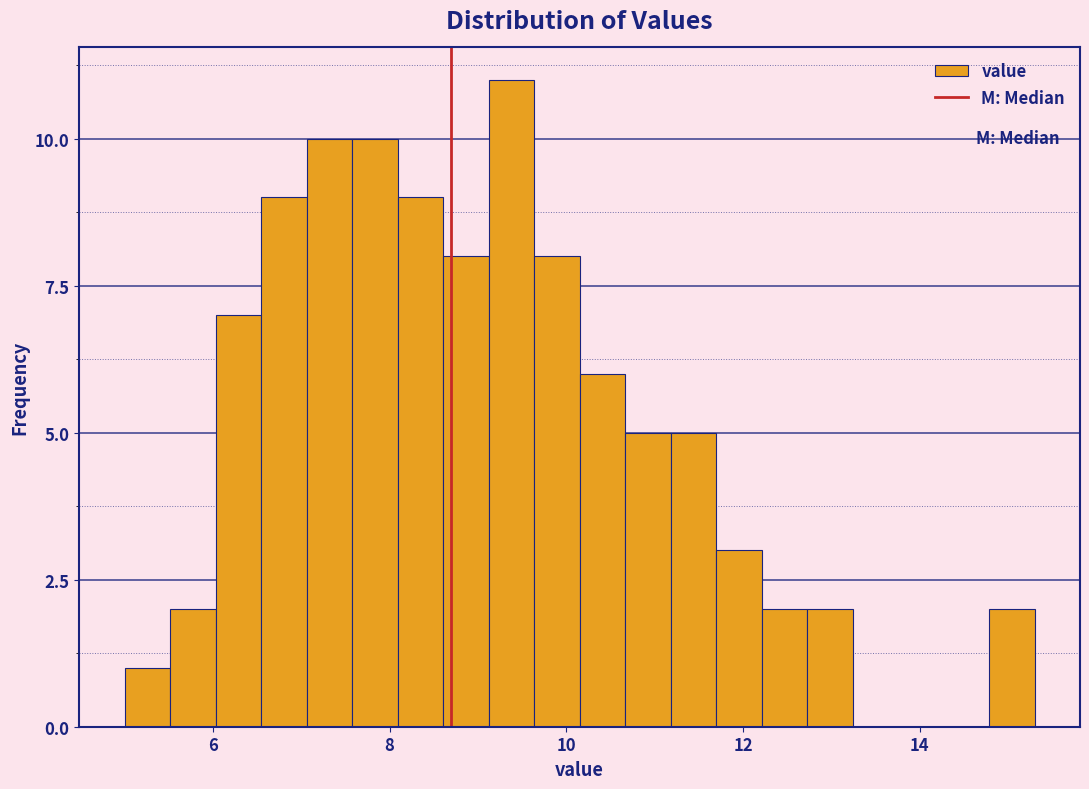

Read against the x-axis, roughly where is the centre of the tallest bar?

9.4